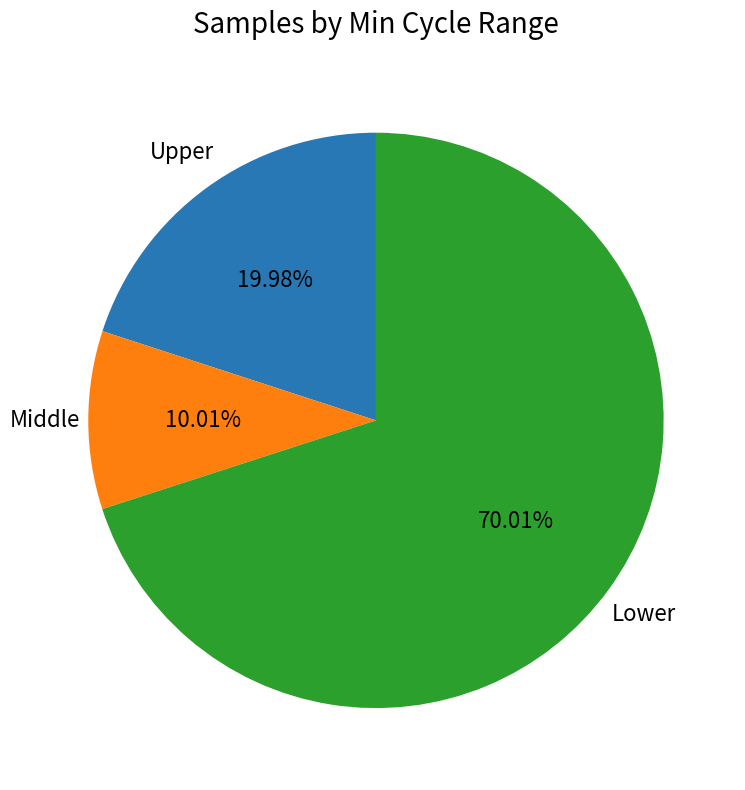

Does any single category account for the majority?

Yes